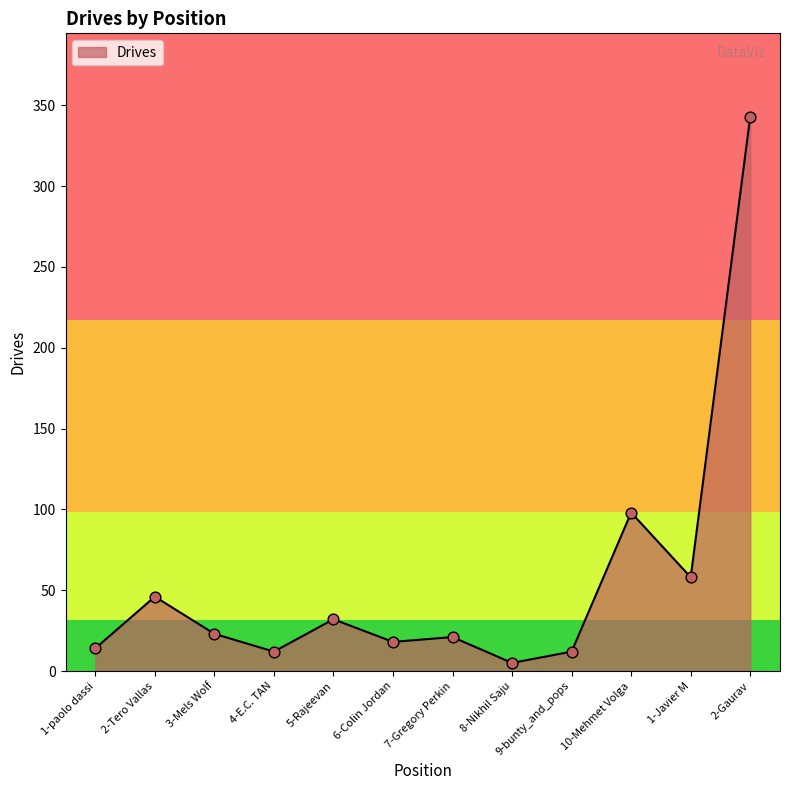

Which has a higher value, 8-Nikhil Saju or 7-Gregory Perkin?

7-Gregory Perkin